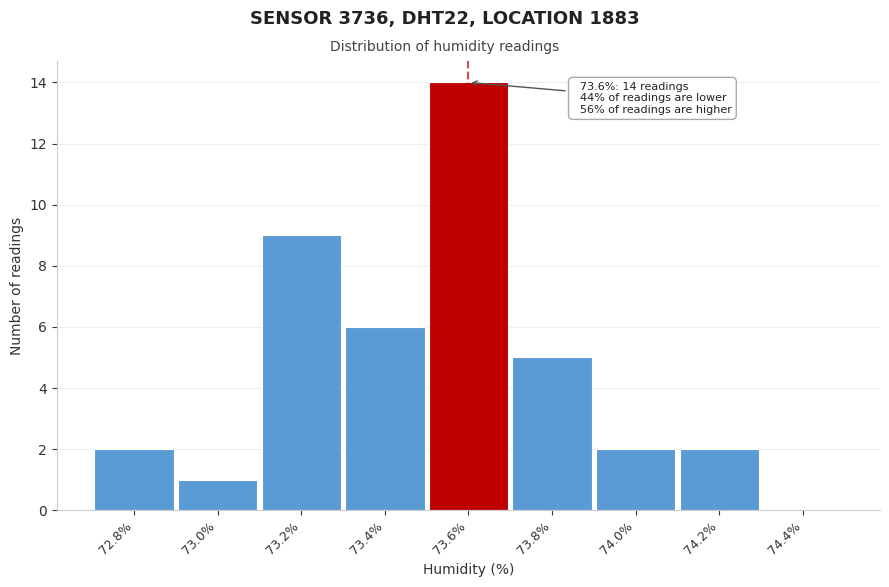

Over which range of the x-axis is the bar tallest?

73.5 to 73.7